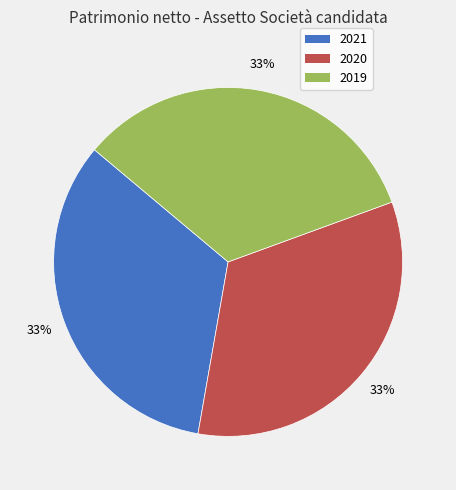

To the nearest percent, what is the average slice percentage?

33%